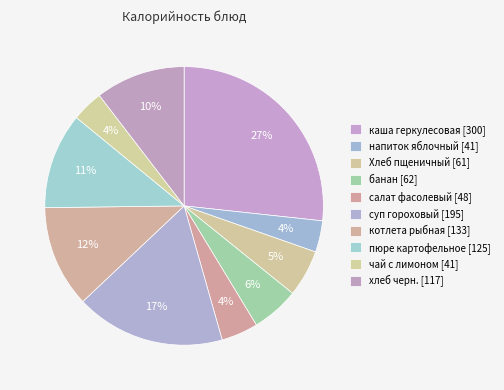

Which slice is the largest?

каша геркулесовая